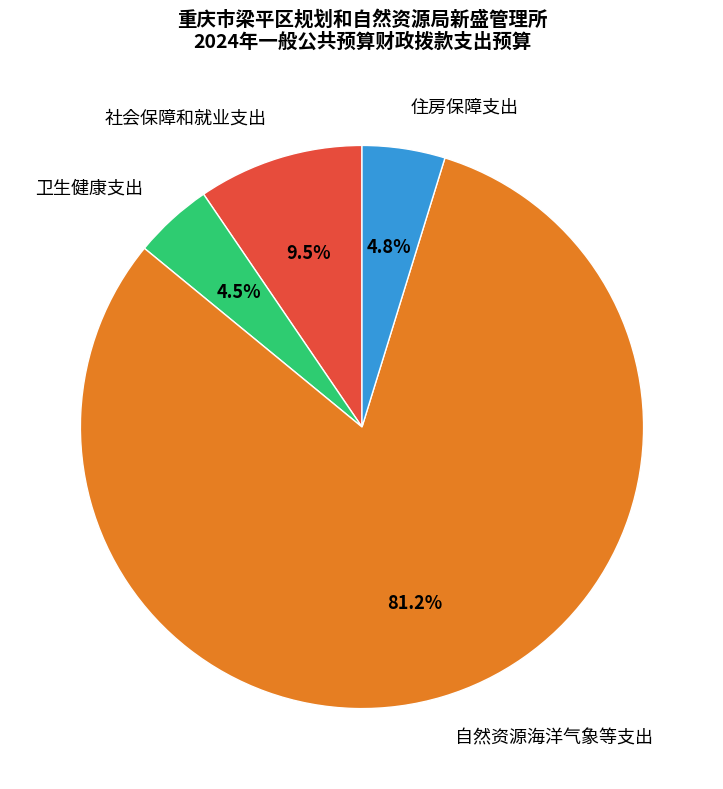

Which has a higher value, 自然资源海洋气象等支出 or 住房保障支出?

自然资源海洋气象等支出